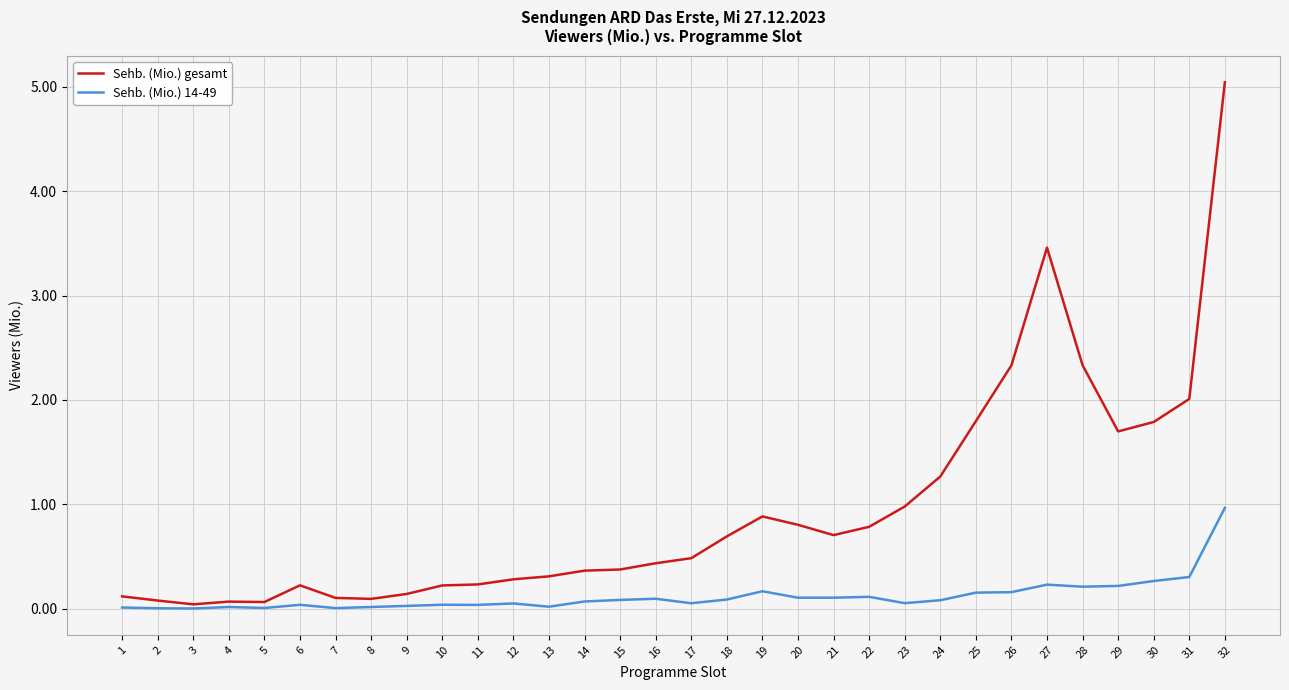

List the series in order of their overall mean, highest first.

Sehb. (Mio.) gesamt, Sehb. (Mio.) 14-49